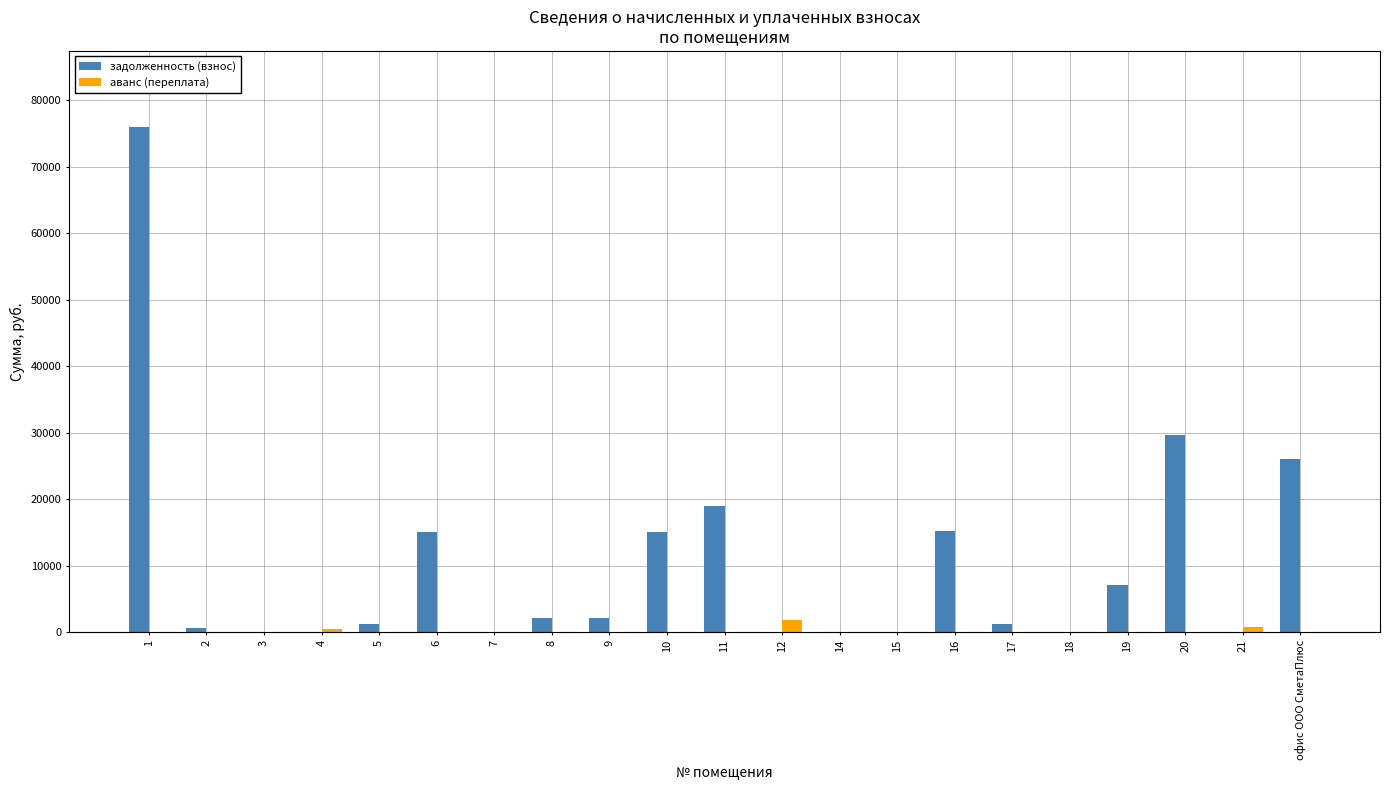

What is the maximum value for аванс (переплата)?

1873.5